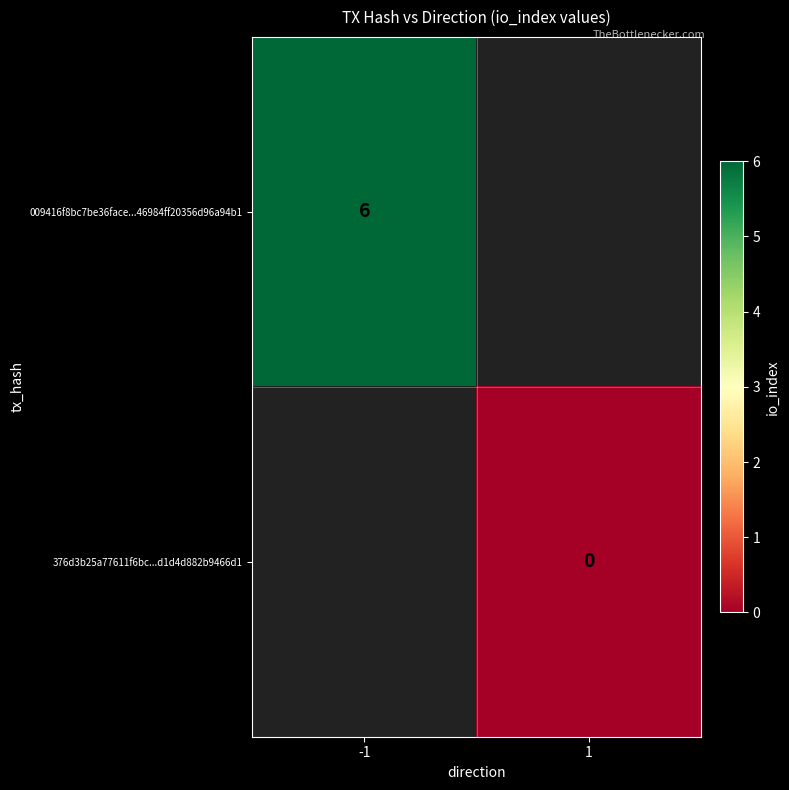

How many categories are shown in the chart?

2